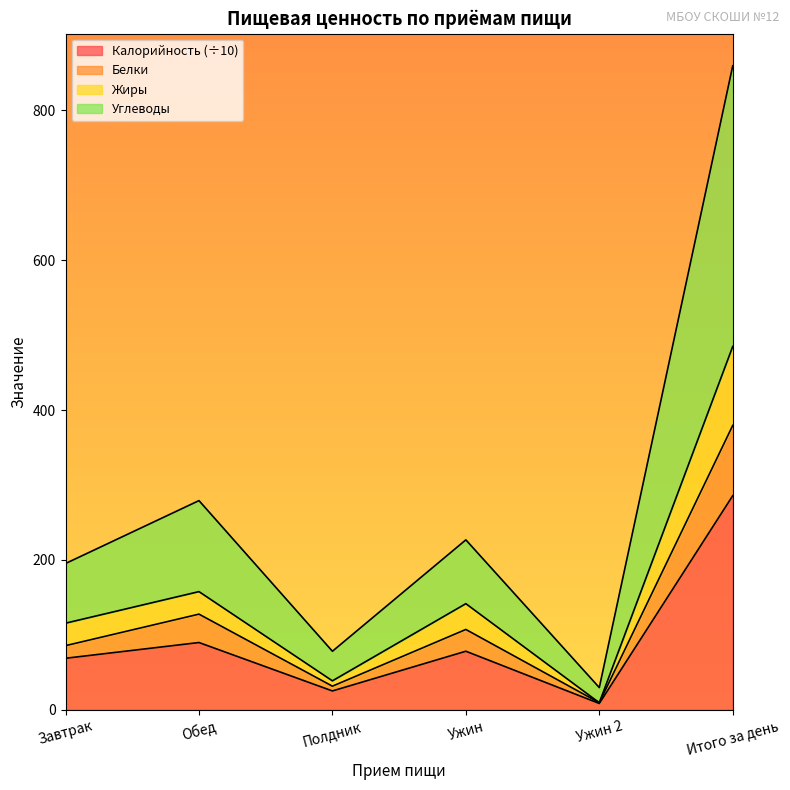

Which series has the largest range (max minus min)?

Углеводы